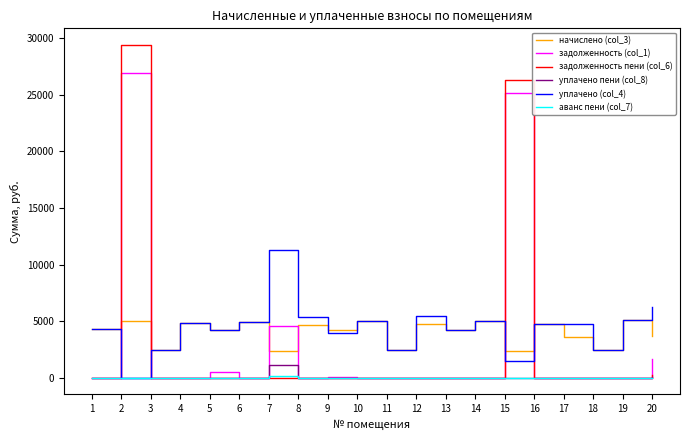

What is the highest value of the аванс пени (col_7) series?

175.0